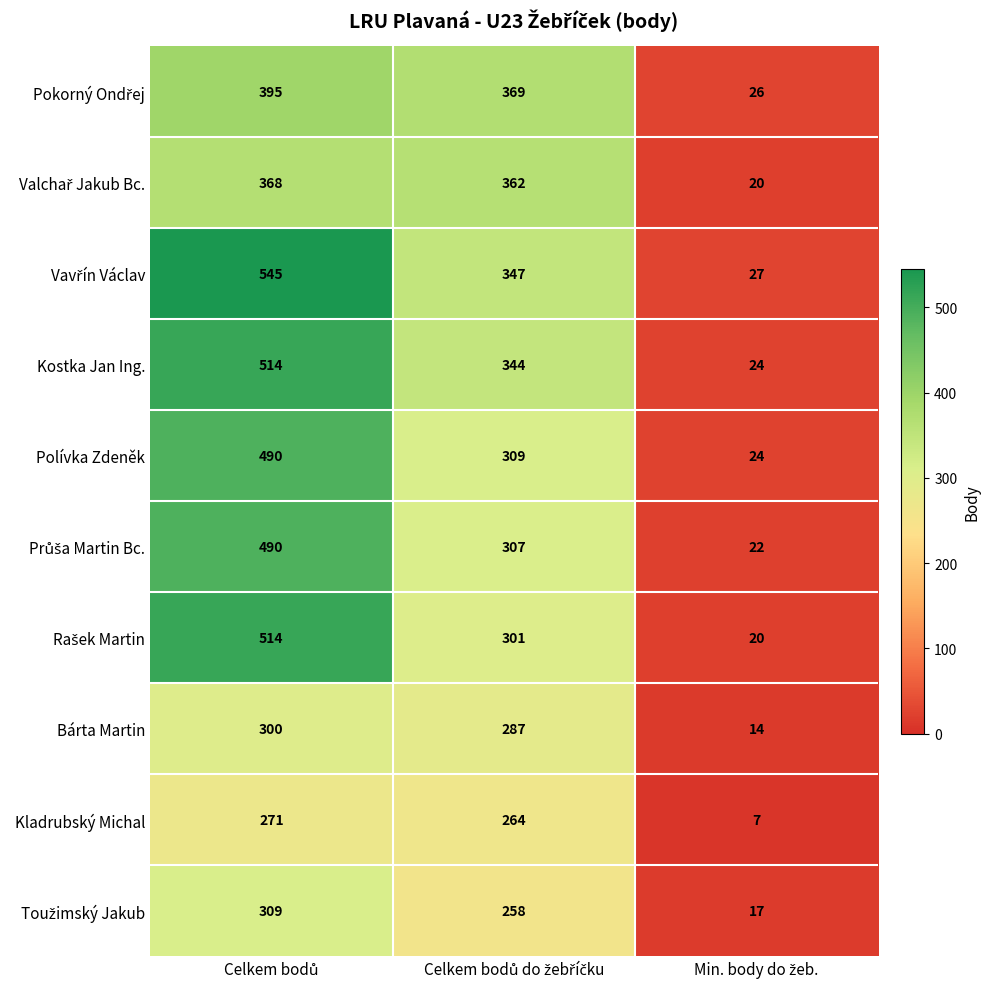

What is the average value of the Polívka Zdeněk series?

274